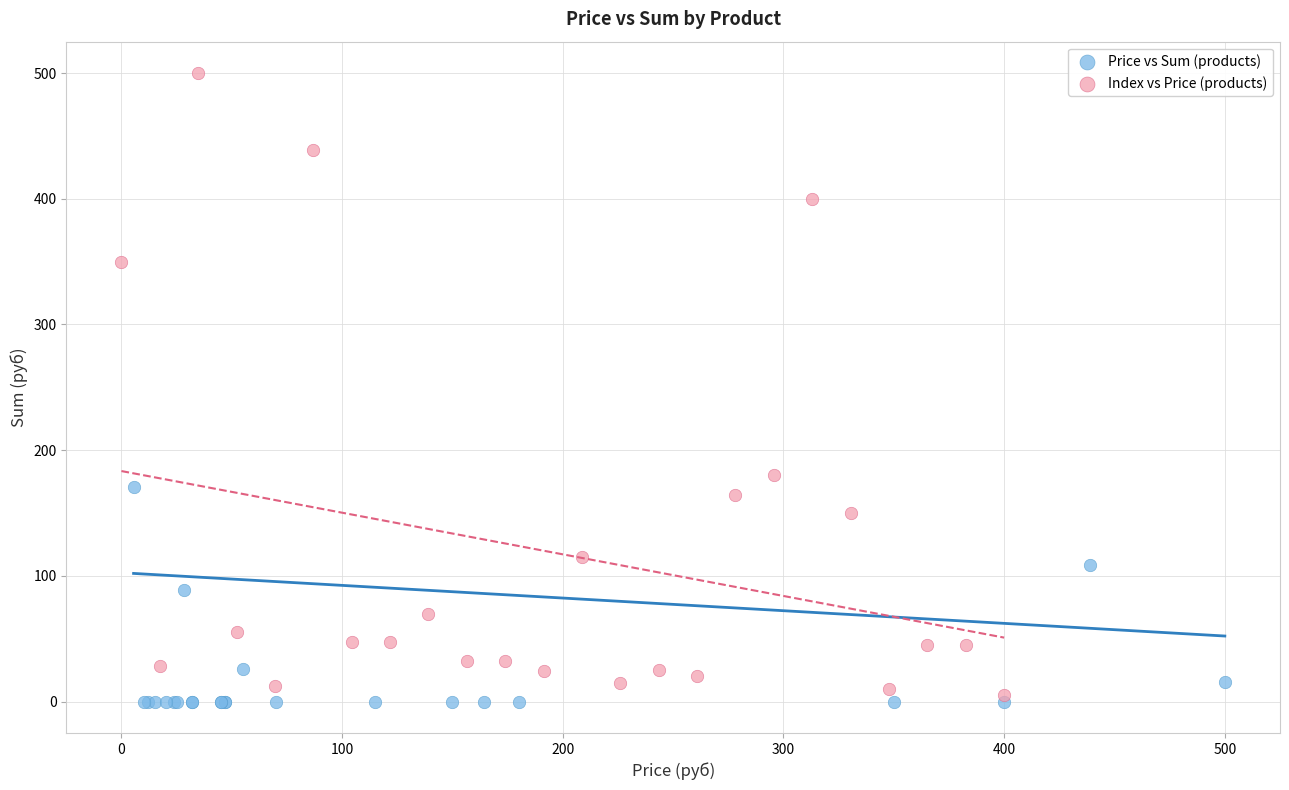

Which series contains the highest Y value?

Index vs Price (products)